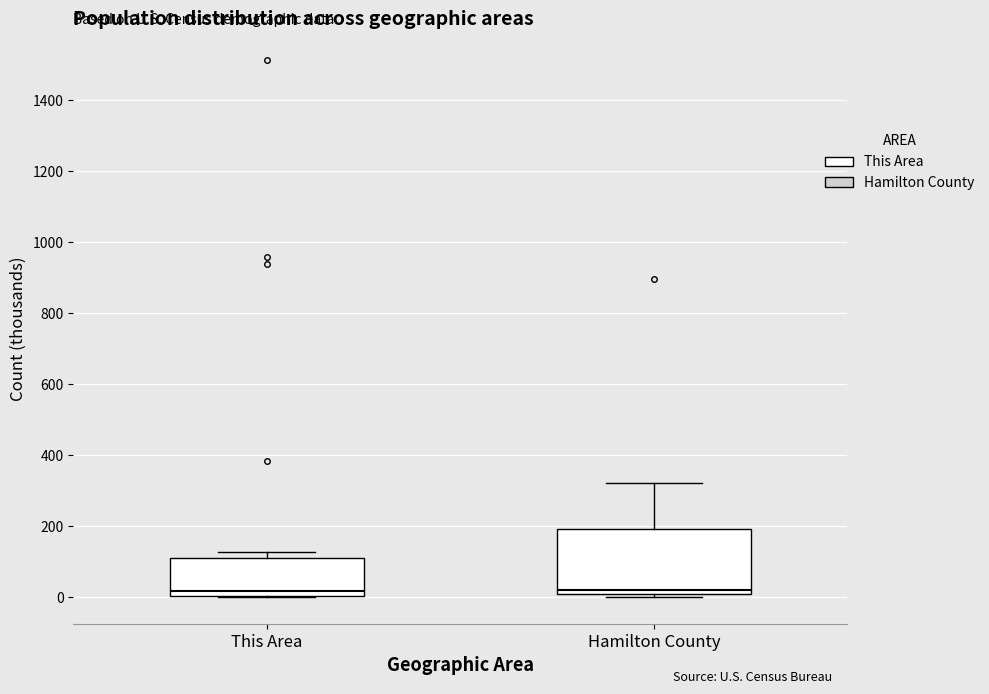

Where does the median line of the box for This Area sit on the y-axis? The values are not printed on the chart, so give them approximately, as read against the axis.

20